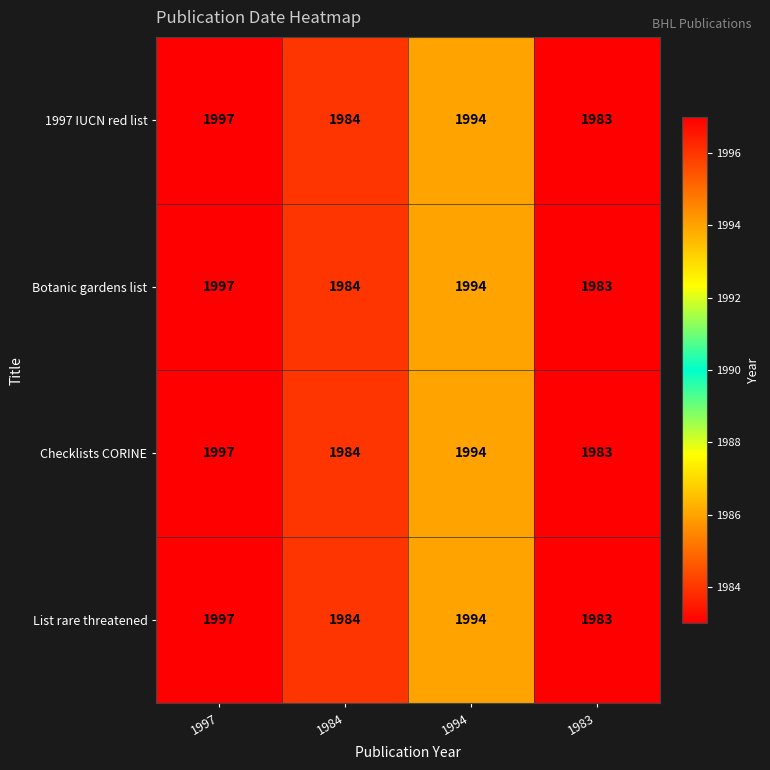

What is the greatest value displayed?

1997